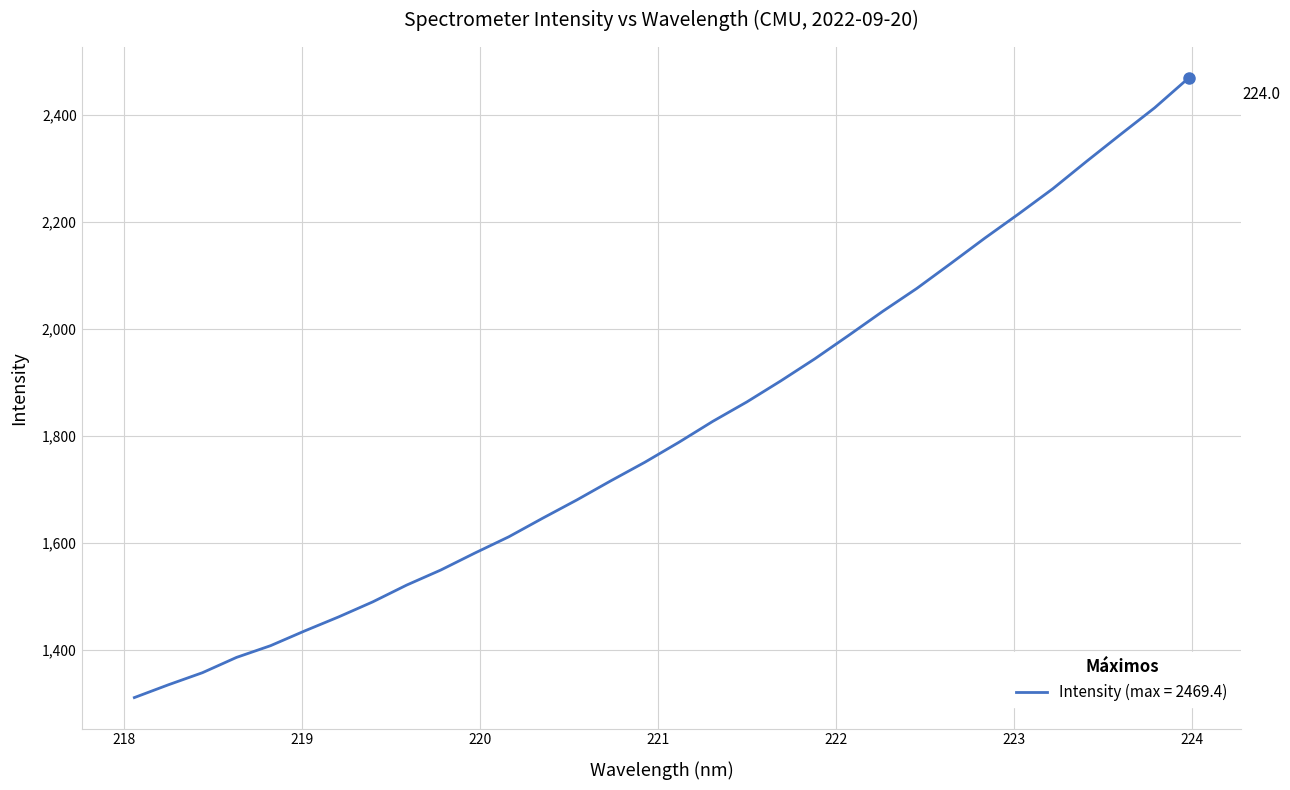

What is the difference between the maximum and minimum values?

1158.2